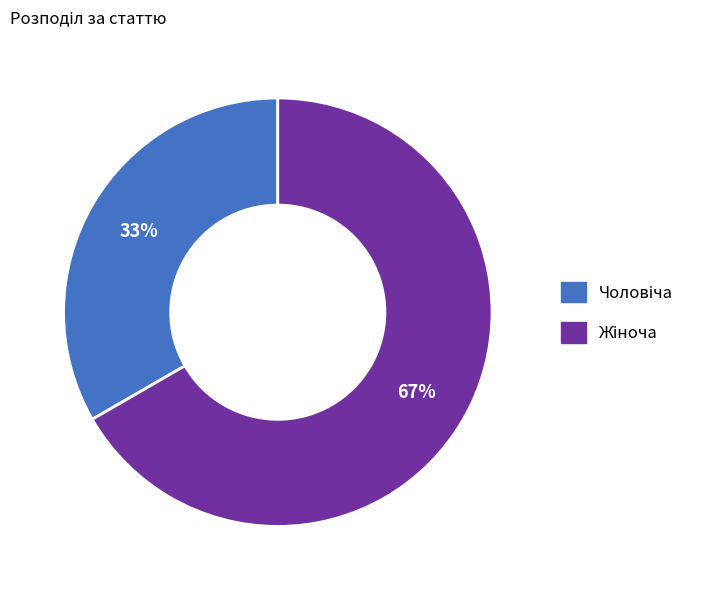

How many slices are in this pie chart?

2